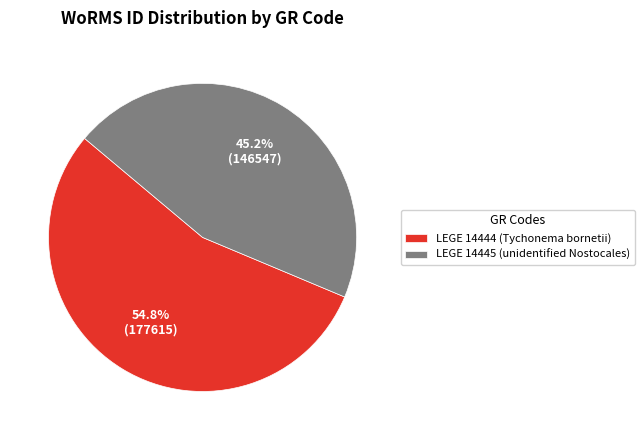

Is it true that LEGE 14445 is 35% of the pie?

False